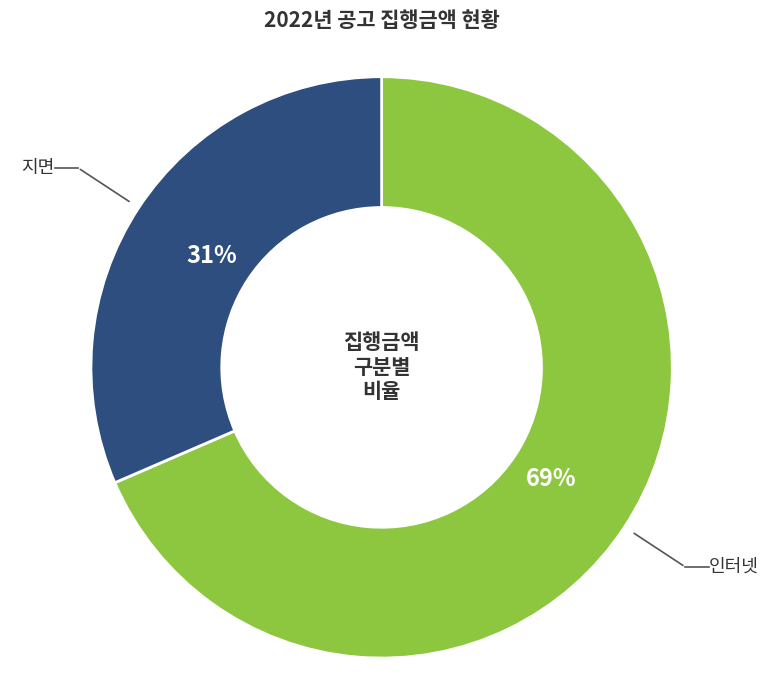

Does 인터넷 account for over 50% of the chart?

Yes